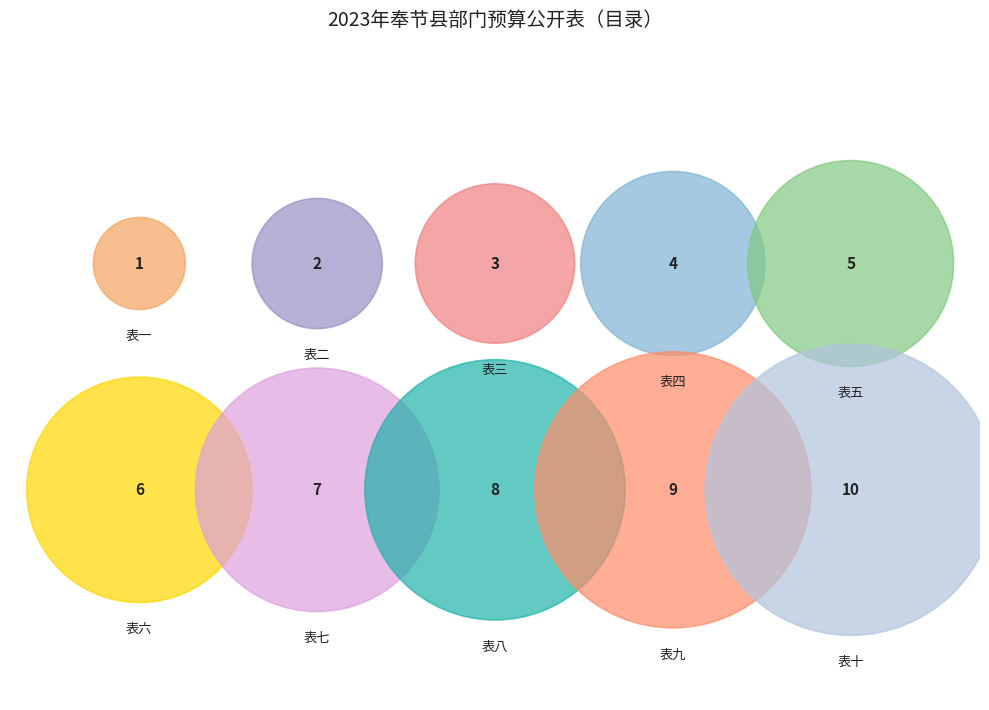

The 表七 slice represents 13% of the pie. True or false?

True